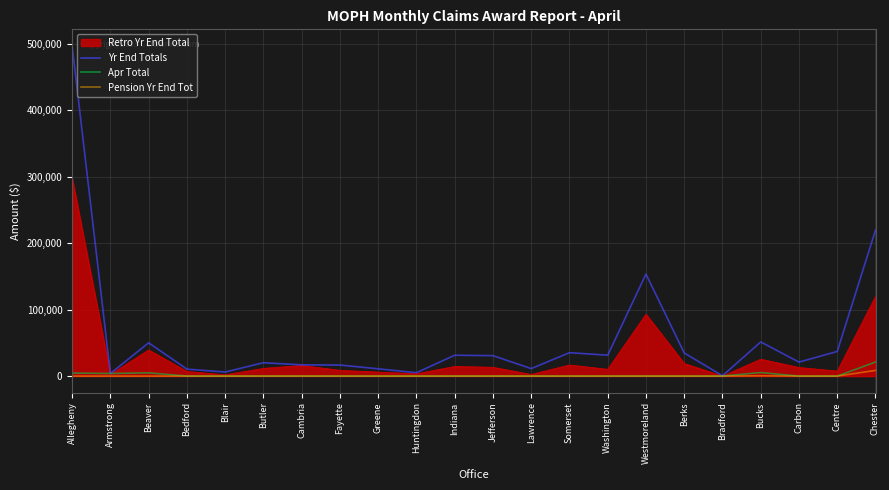

Which series has the widest spread of values?

Yr End Totals